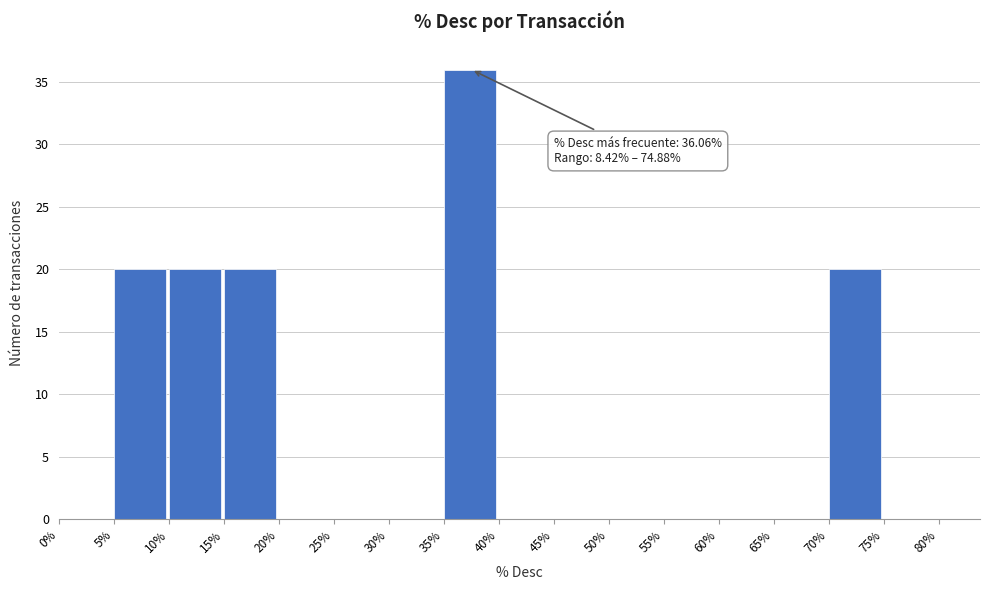

Which range on the x-axis has the tallest bar?

35% to 40%